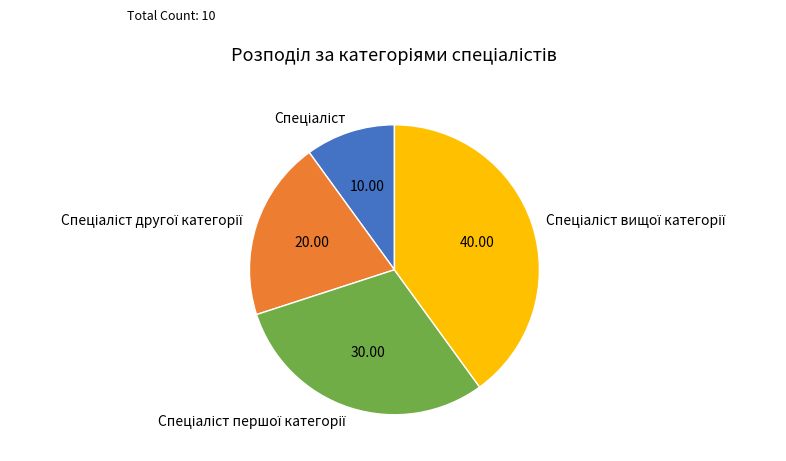

How many slices are in this pie chart?

4